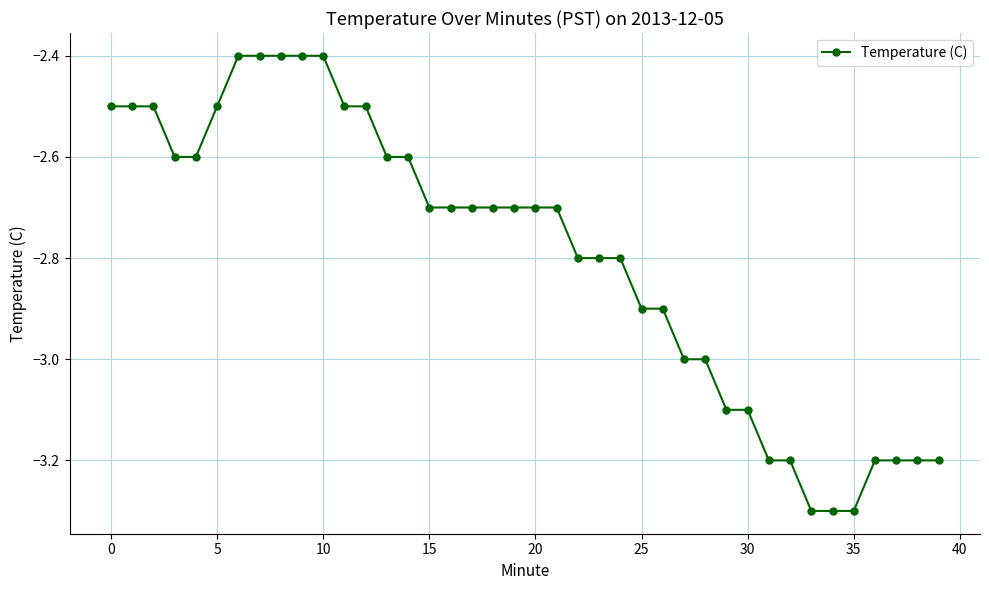

How many data points does each series have?

40